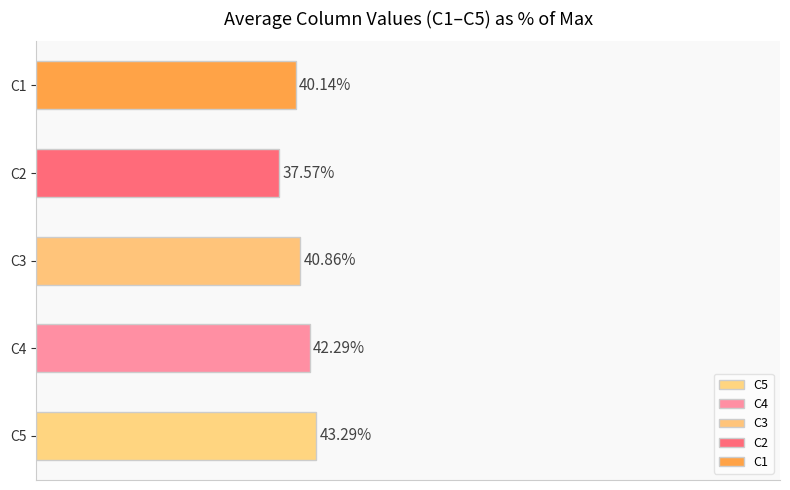

What are all the series names shown in the legend?

C1, C2, C3, C4, C5